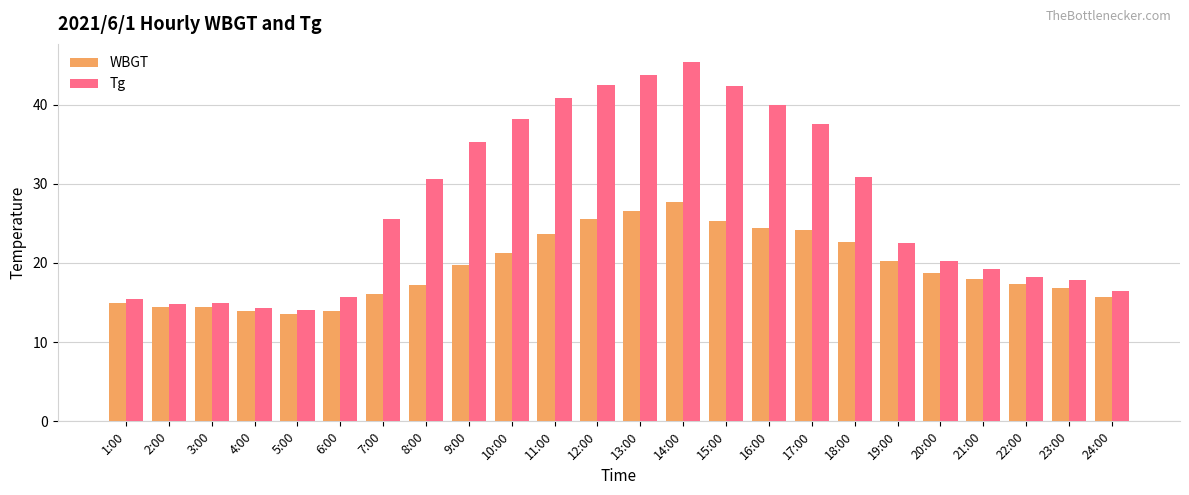

Rank the series by their average value, from highest to lowest.

Tg, WBGT